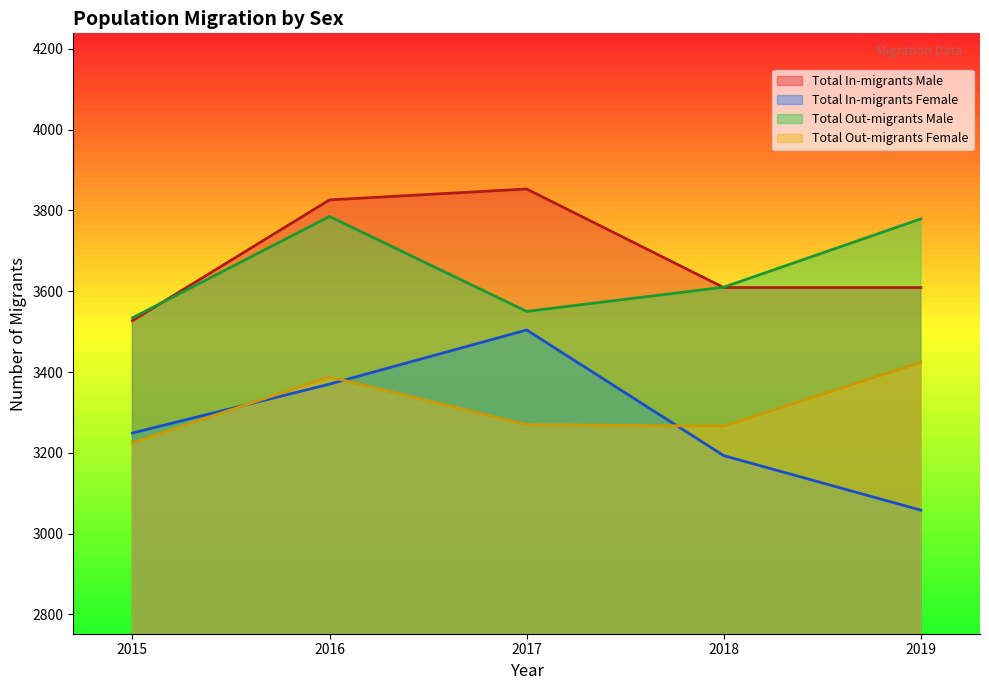

Reading left to right, transcribe all the data shown in this chart.

Total In-migrants Male: 3527	3826	3853	3609	3609
Total In-migrants Female: 3249	3370	3504	3193	3058
Total Out-migrants Male: 3534	3785	3550	3610	3779
Total Out-migrants Female: 3225	3388	3270	3266	3424